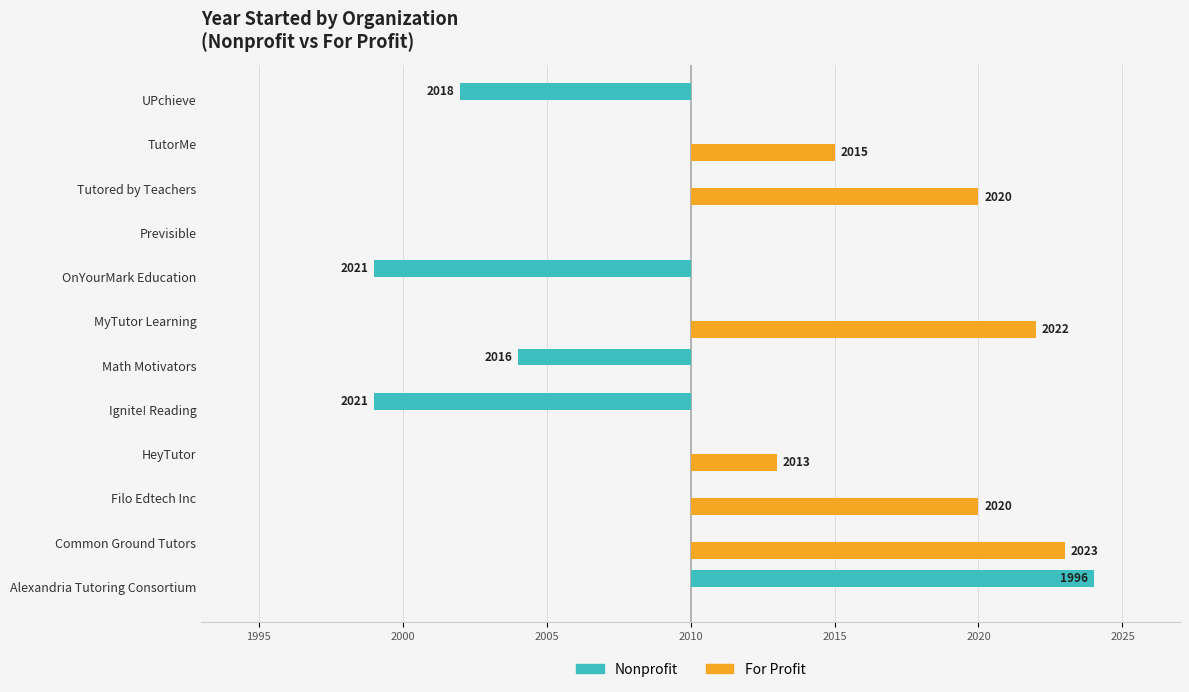

List the series in order of their peak value, lowest first.

For Profit, Nonprofit